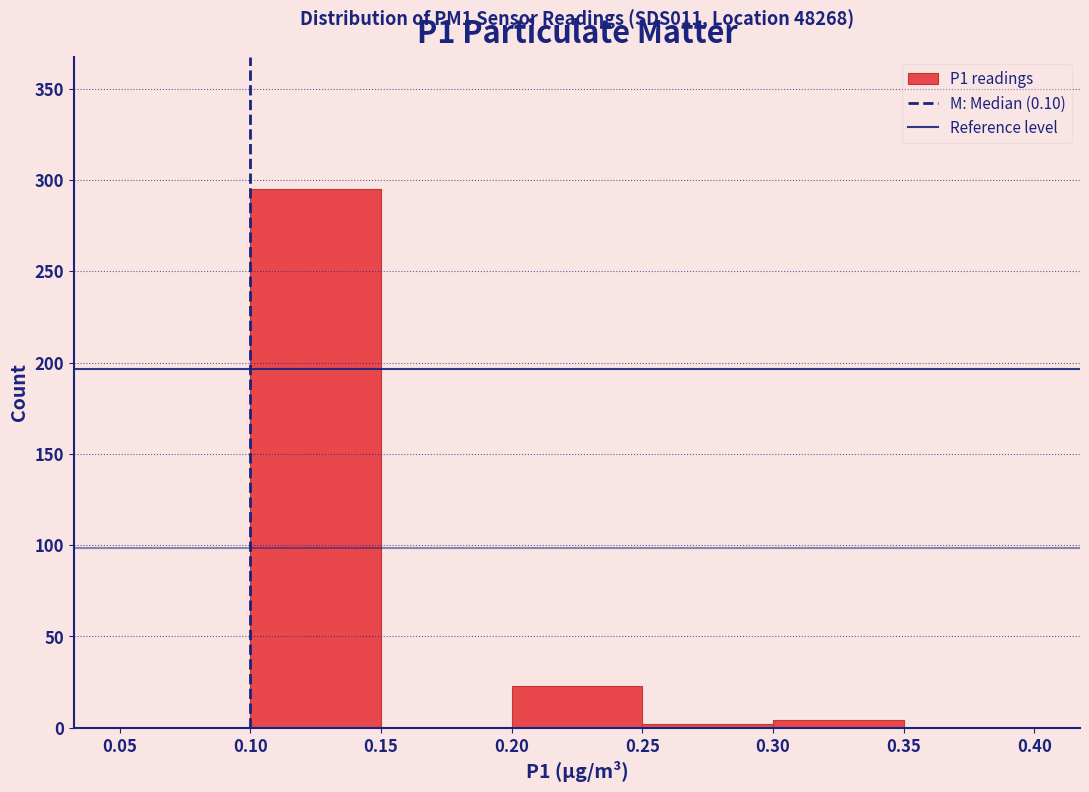

Which range on the x-axis has the tallest bar?

0.10 to 0.15